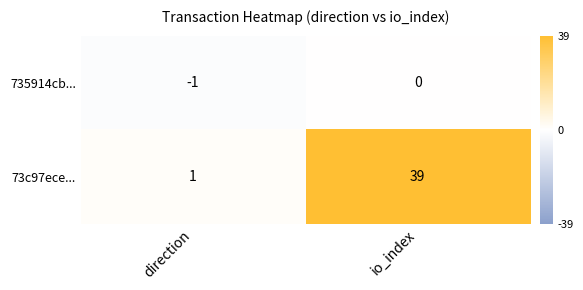

Is the value of 735914cb... at direction greater than the value of 73c97ece... at direction?

No